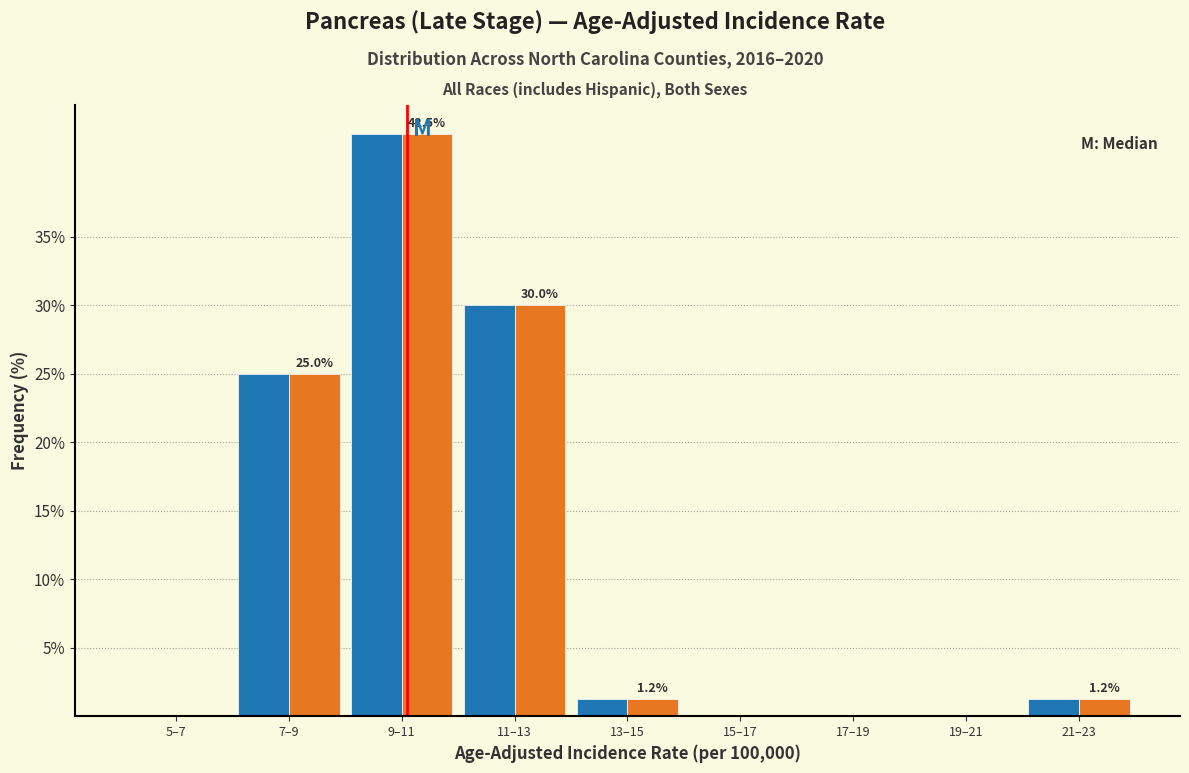

Which category has the highest value across all series?

9–11